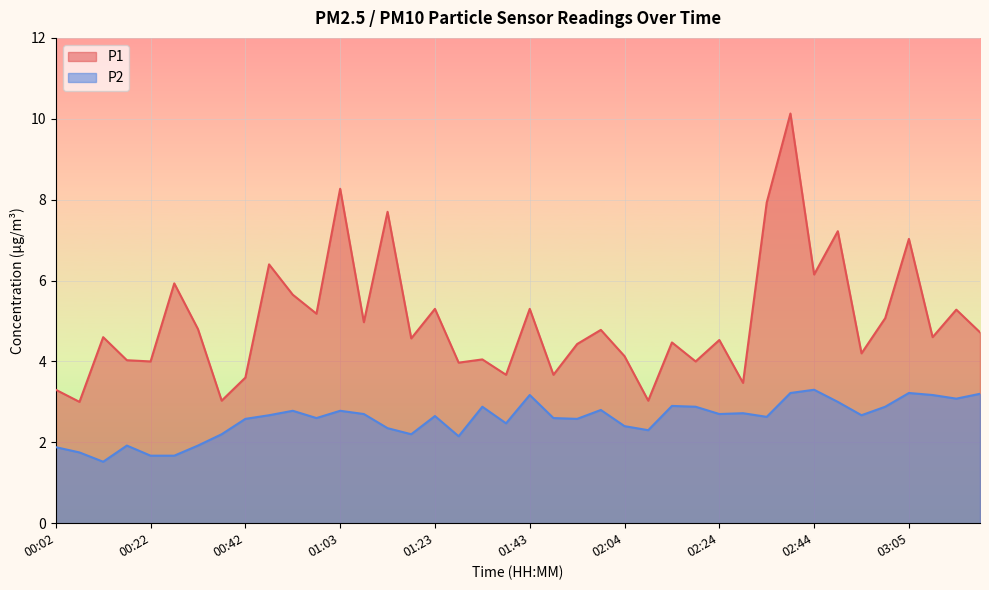

What is the value of the P2 point at the 13th from the left?

2.8